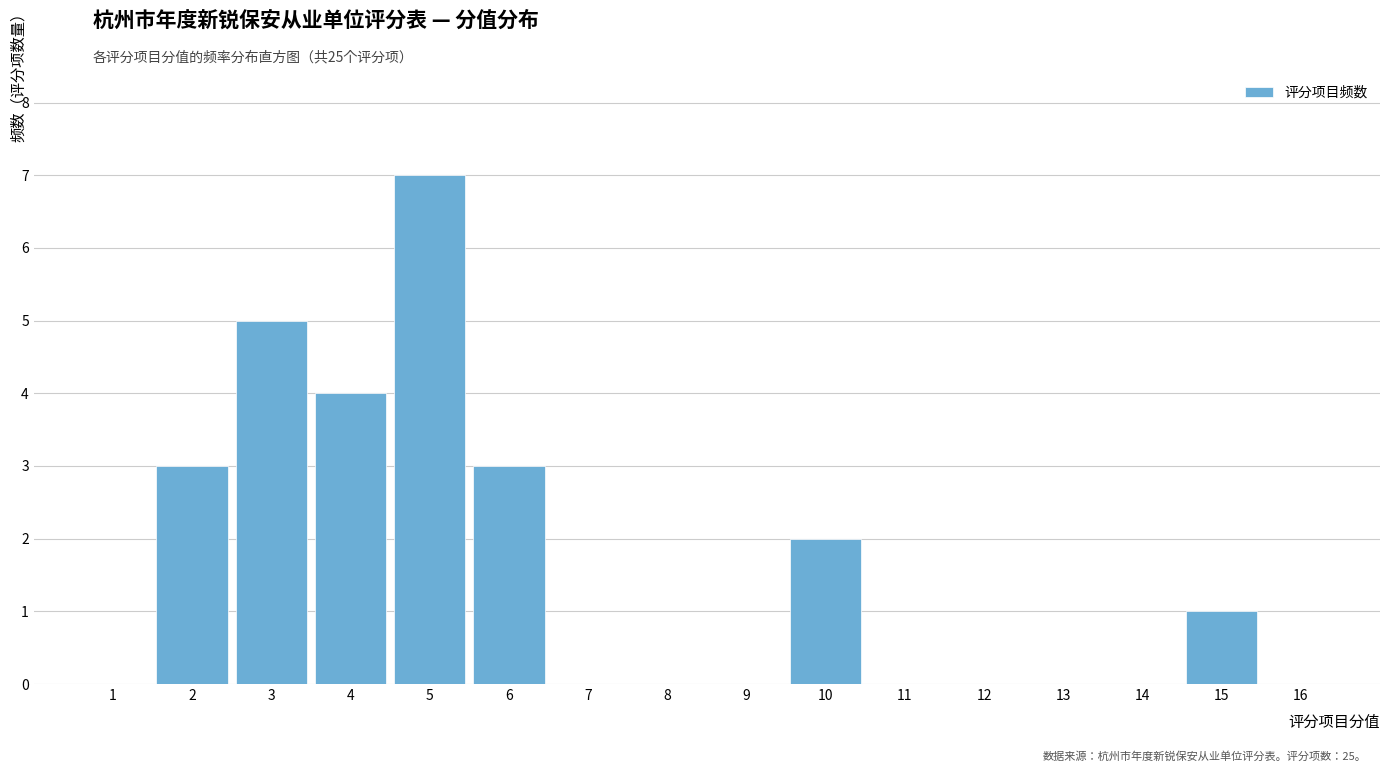

Over which range of the x-axis is the bar tallest?

4.5 to 5.5